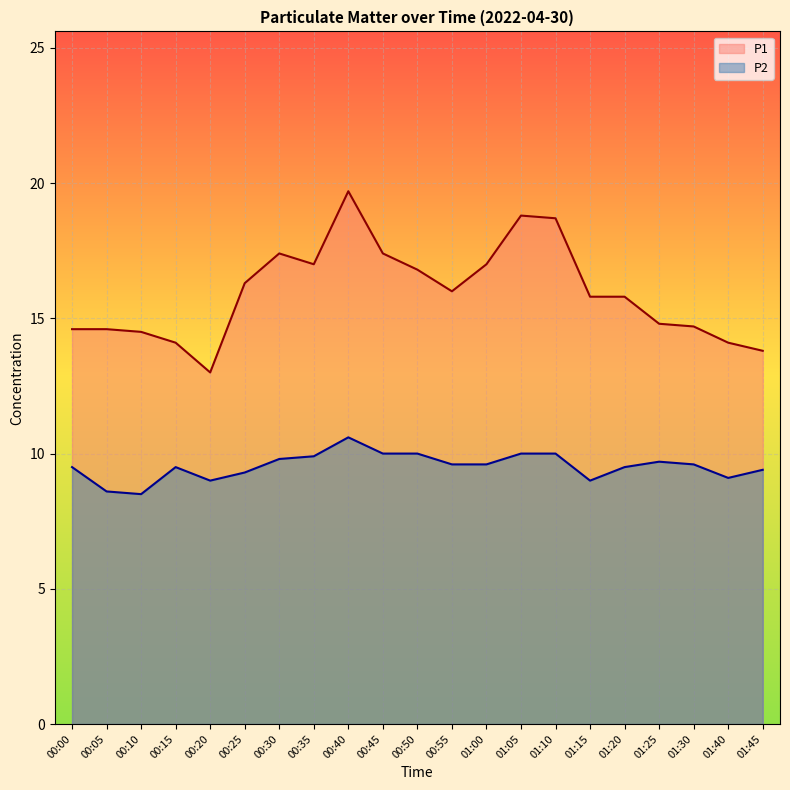

Reading left to right, what are all the values shown in this chart?

P1: 14.6	14.6	14.5	14.1	13.0	16.3	17.4	17.0	19.7	17.4	16.8	16.0	17.0	18.8	18.7	15.8	15.8	14.8	14.7	14.1	13.8
P2: 9.5	8.6	8.5	9.5	9.0	9.3	9.8	9.9	10.6	10.0	10.0	9.6	9.6	10.0	10.0	9.0	9.5	9.7	9.6	9.1	9.4